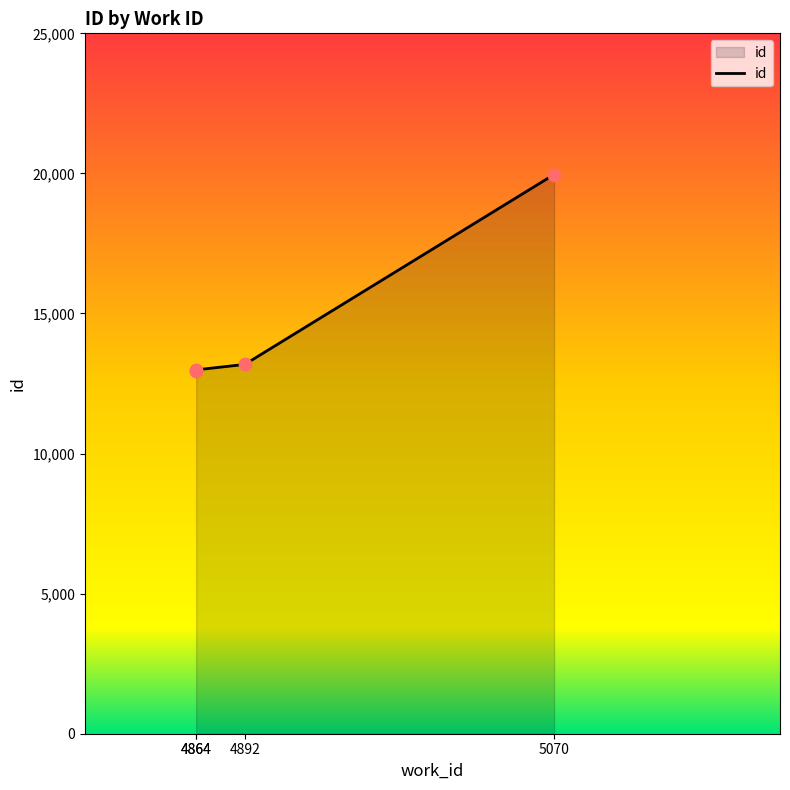

Between 4892 and 4864, which is larger?

4892